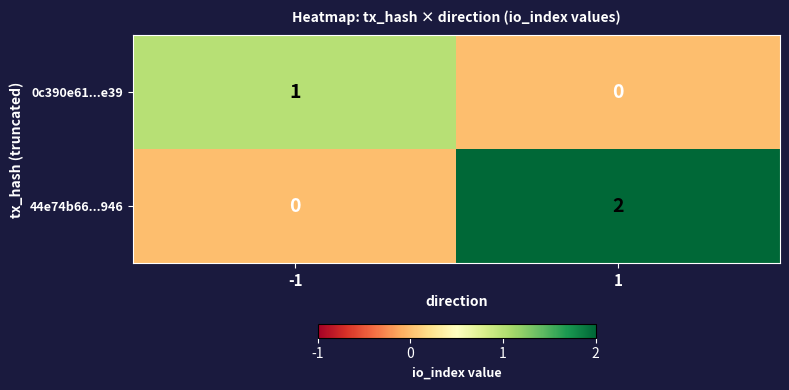

Between -1 and 1, which series saw the biggest shift?

44e74b66...946